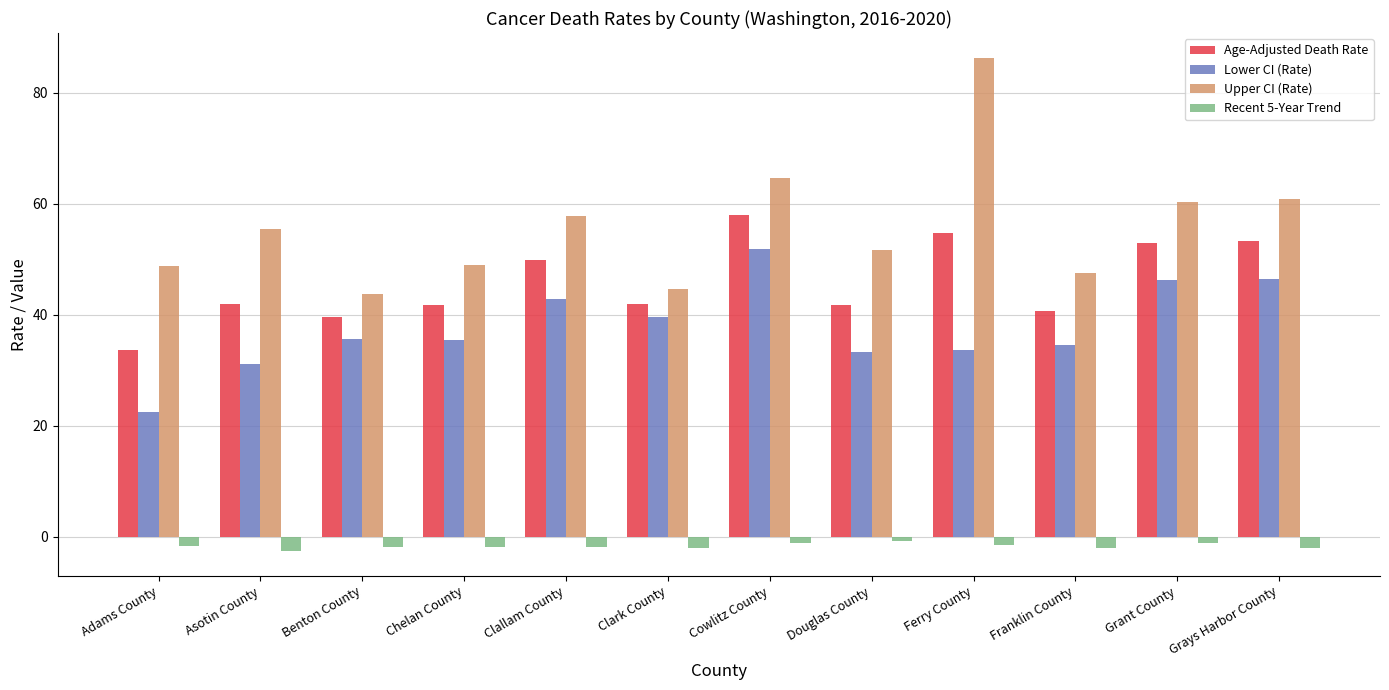

What are all the series names shown in the legend?

Age-Adjusted Death Rate, Lower CI (Rate), Upper CI (Rate), Recent 5-Year Trend